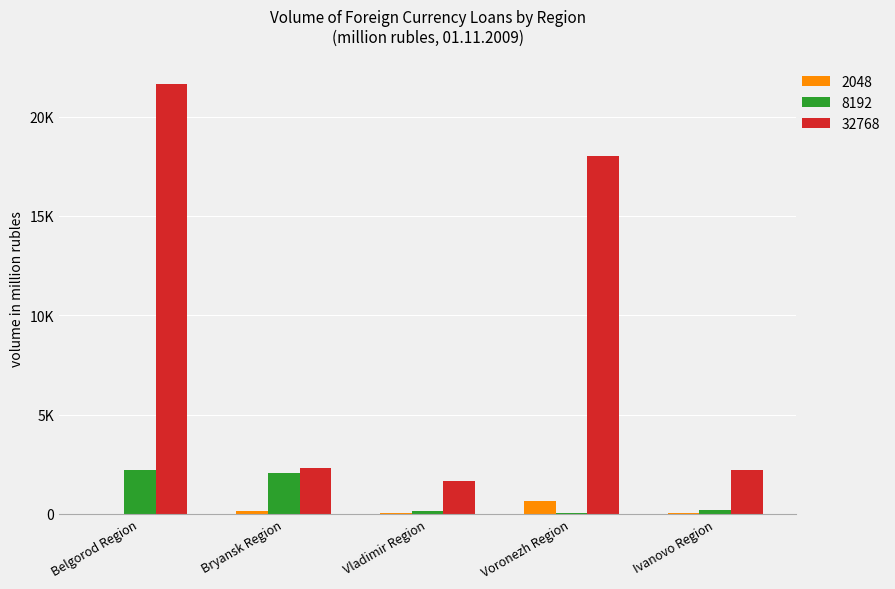

What are all the series names shown in the legend?

2048, 8192, 32768